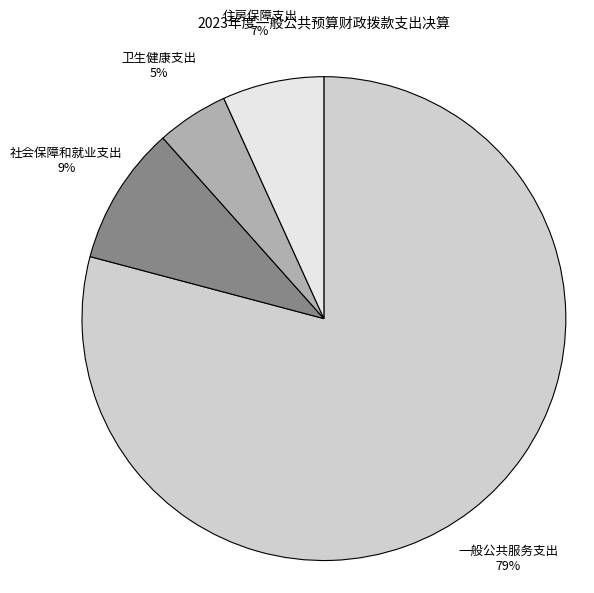

Count the number of slices in the pie.

4